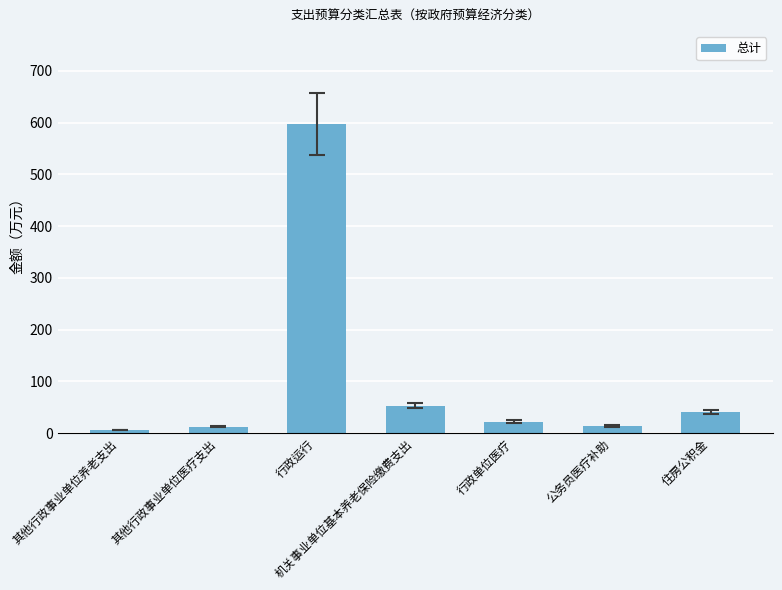

Which label corresponds to the largest value in the chart?

行政运行